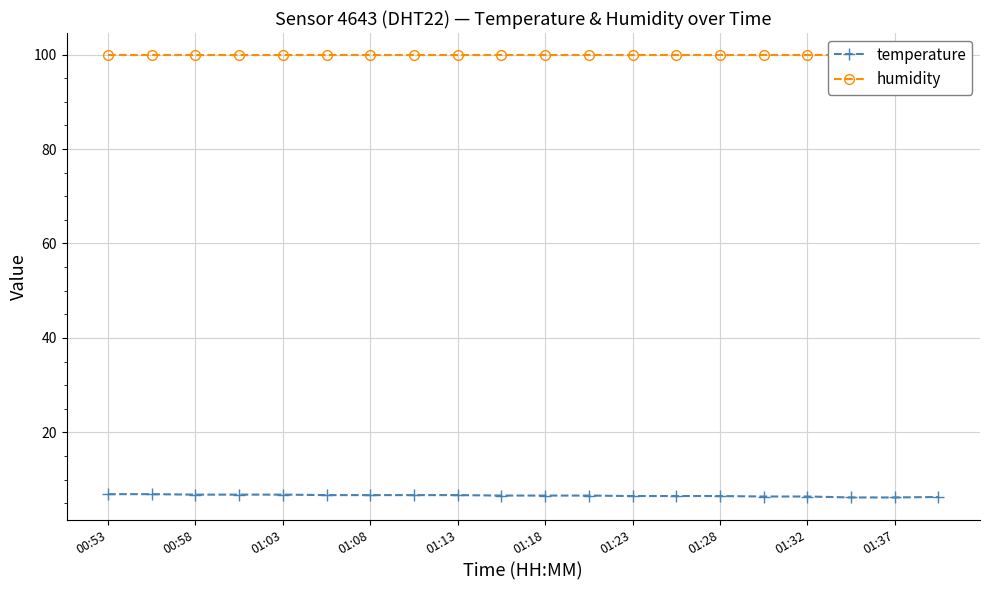

The temperature series shows 9.6 at 01:37. True or false?

False